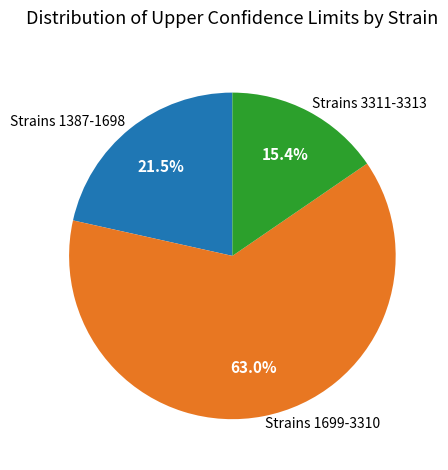

Is there a majority slice in this chart?

Yes